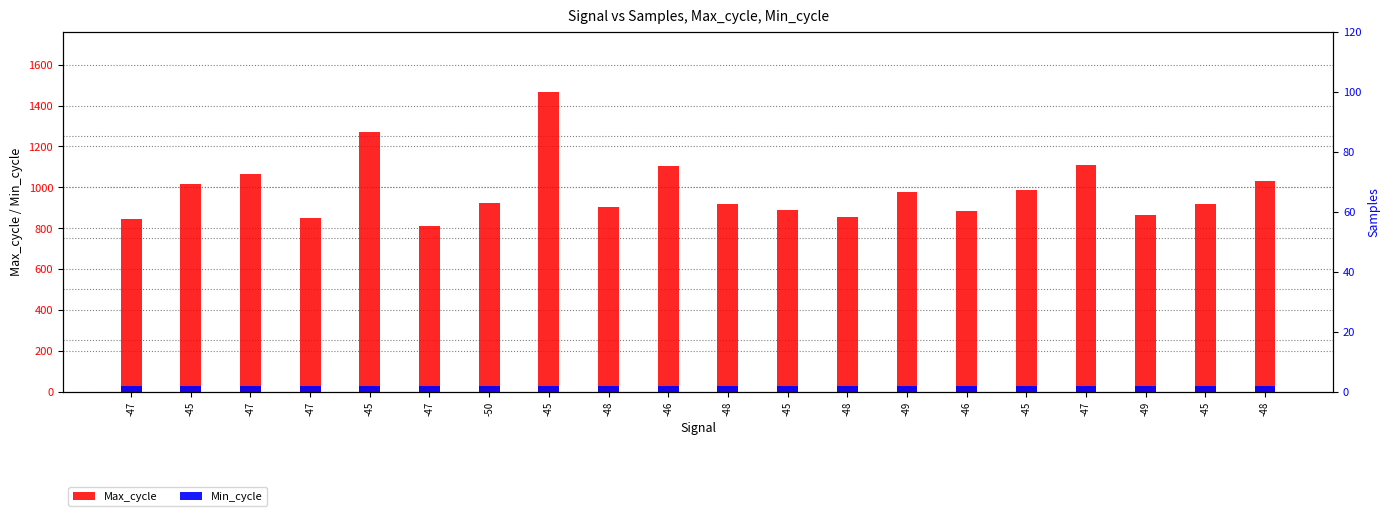

Reading left to right, transcribe all the data shown in this chart.

Max_cycle: -47=844	-45=1017	-47=1066	-47=848	-45=1271	-47=809	-50=923	-45=1468	-48=905	-46=1103	-48=916	-45=888	-48=855	-49=975	-46=884	-45=987	-47=1109	-49=863	-45=916	-48=1032
Min_cycle: -47=29	-45=29	-47=29	-47=29	-45=29	-47=29	-50=29	-45=29	-48=29	-46=29	-48=29	-45=29	-48=29	-49=29	-46=29	-45=29	-47=29	-49=29	-45=29	-48=29